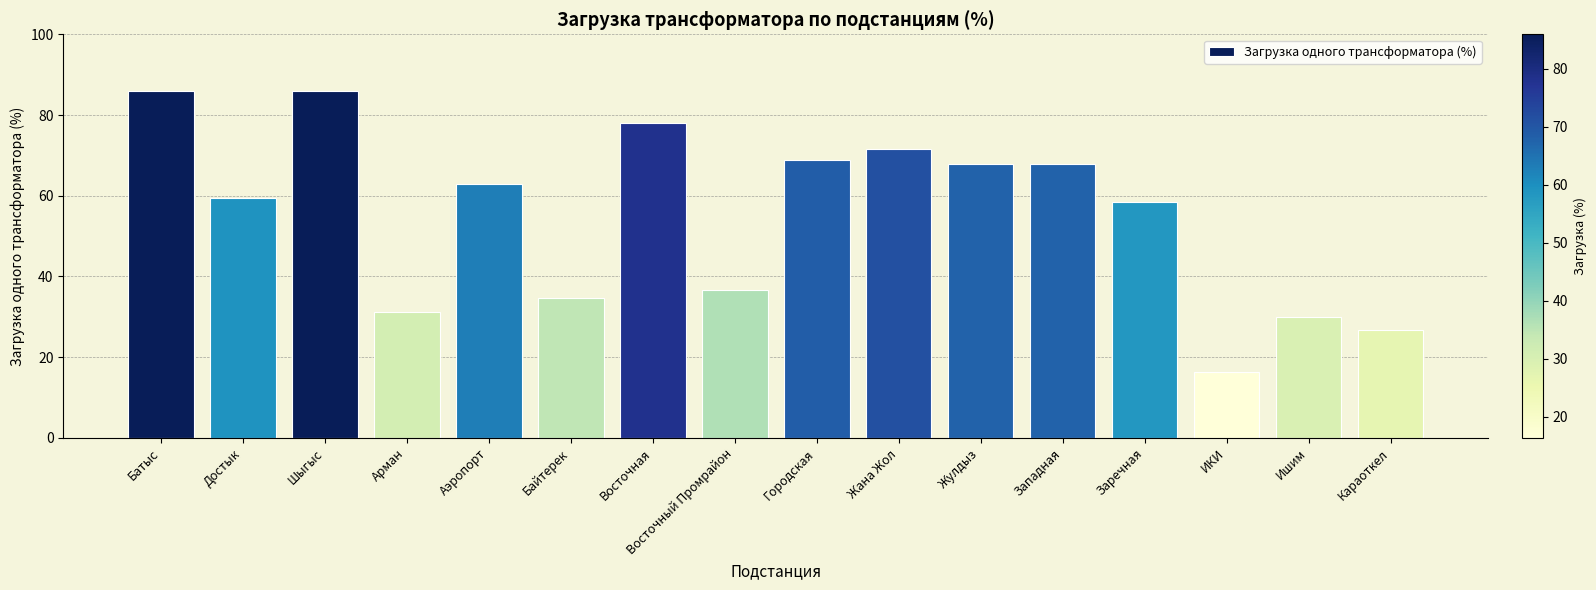

Read the value at Байтерек.

34.6